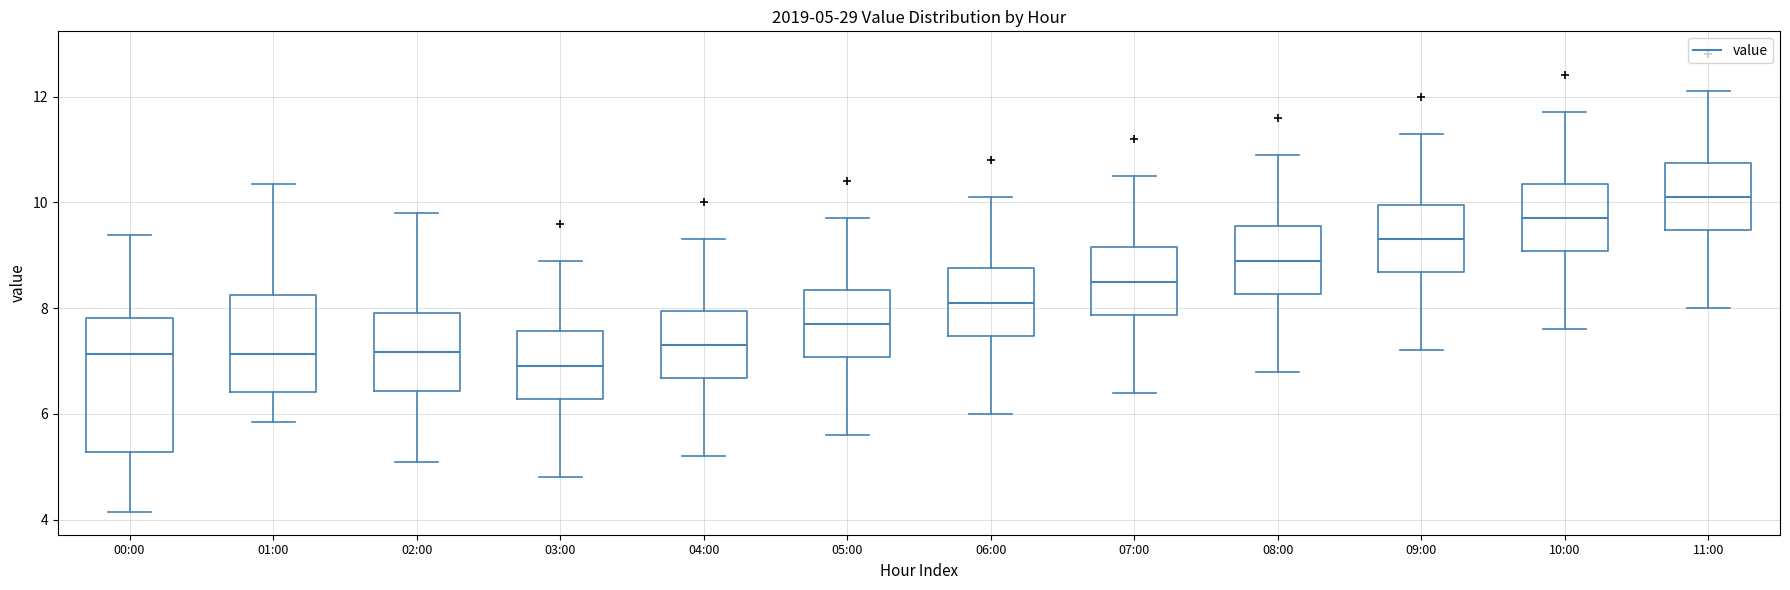

Which box's median line is the highest?

11:00